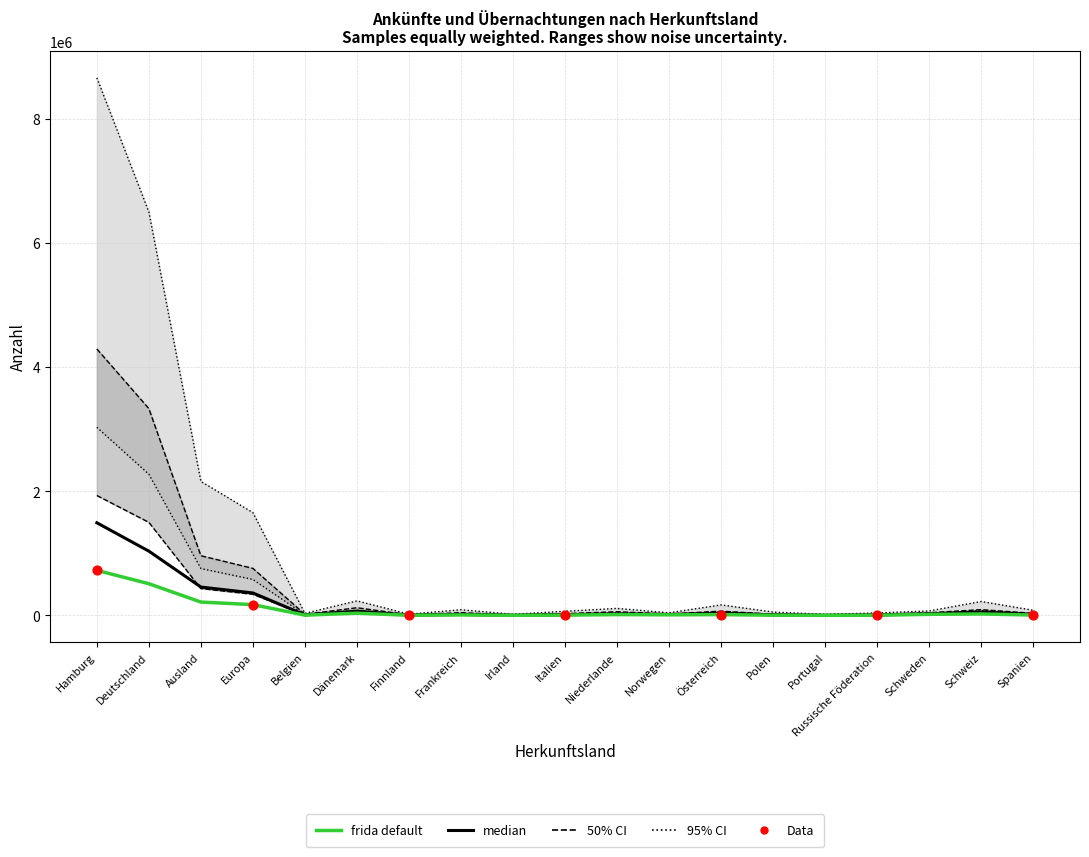

What is the total value across all series at Russische Föderation?

65408